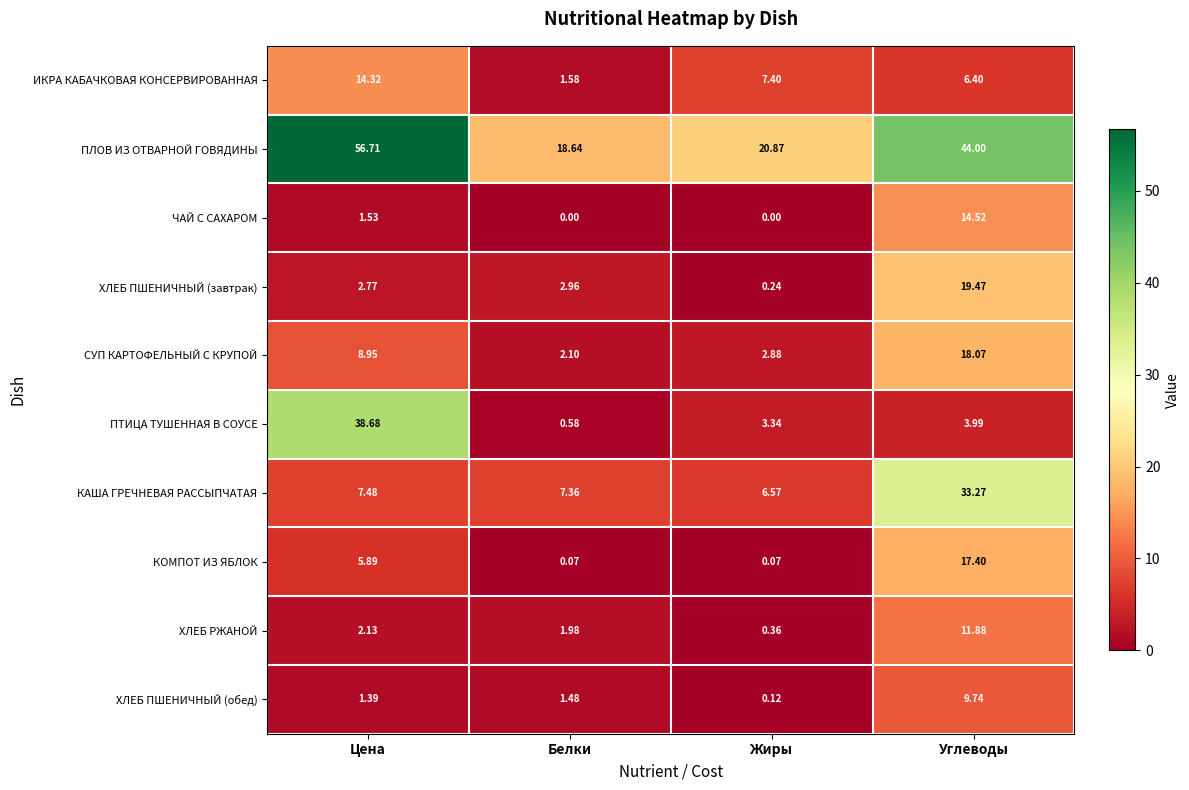

Where does the ПТИЦА ТУШЕННАЯ В СОУСЕ series first go above 3?

Цена